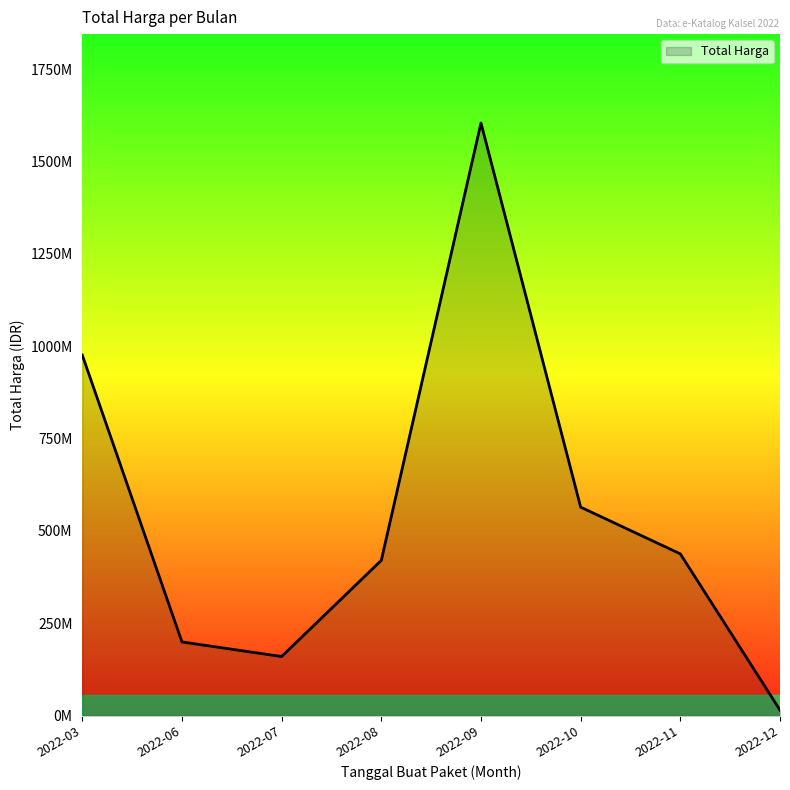

Does the chart display data point markers on the line(s)?

No